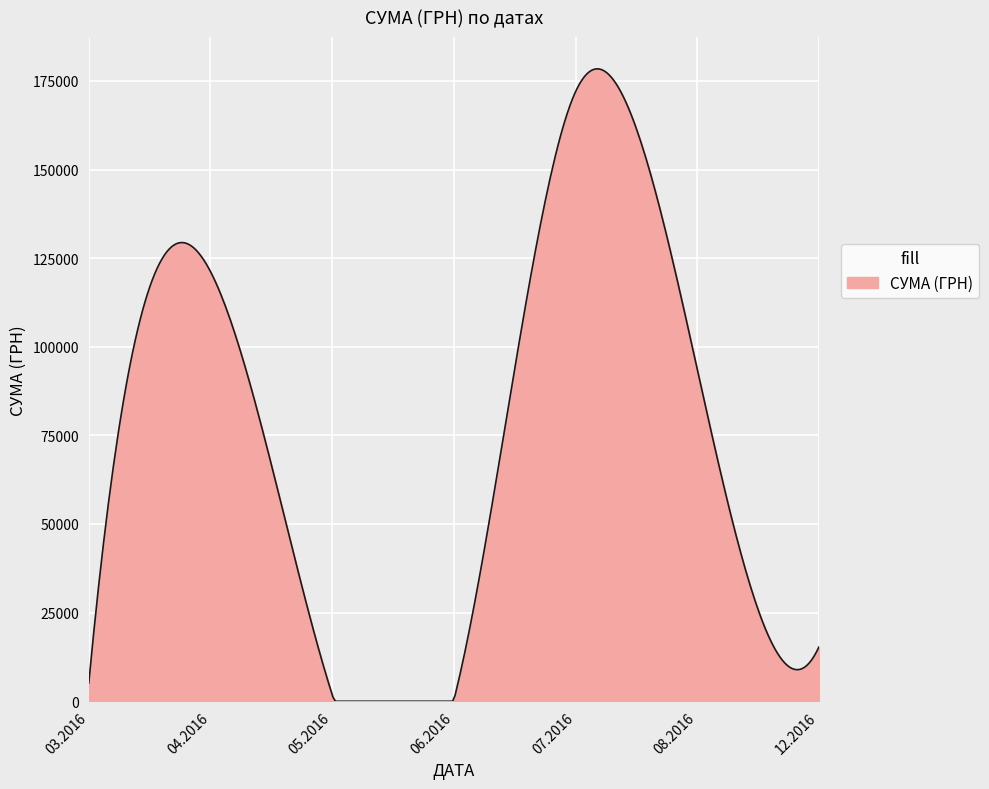

What is the greatest value displayed?

178402.6